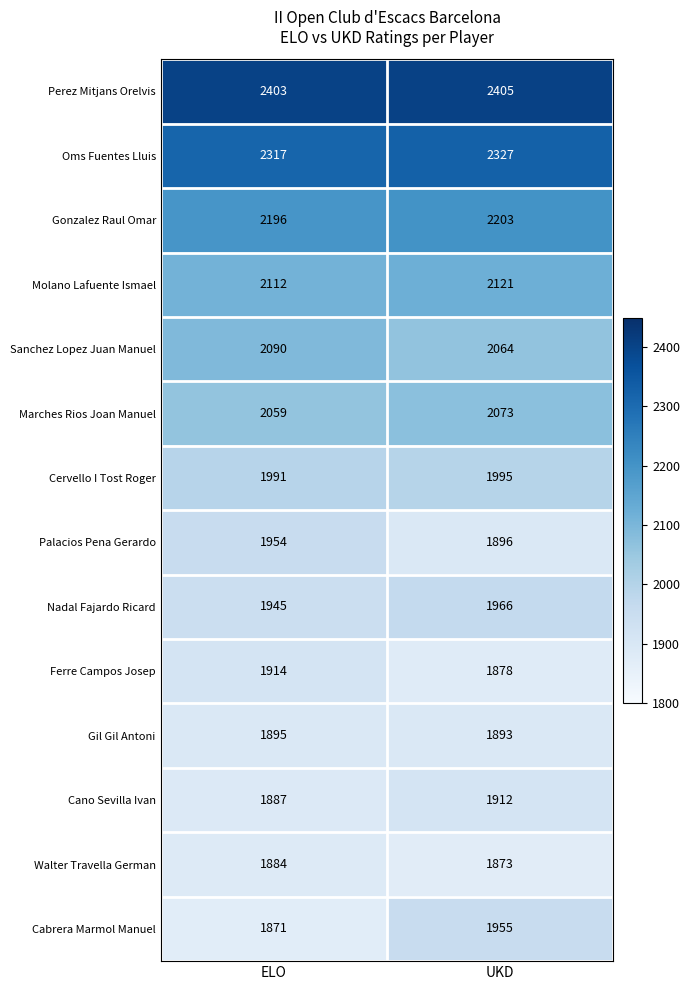

What is the difference between the maximum and minimum values in the Palacios Pena Gerardo series?

58